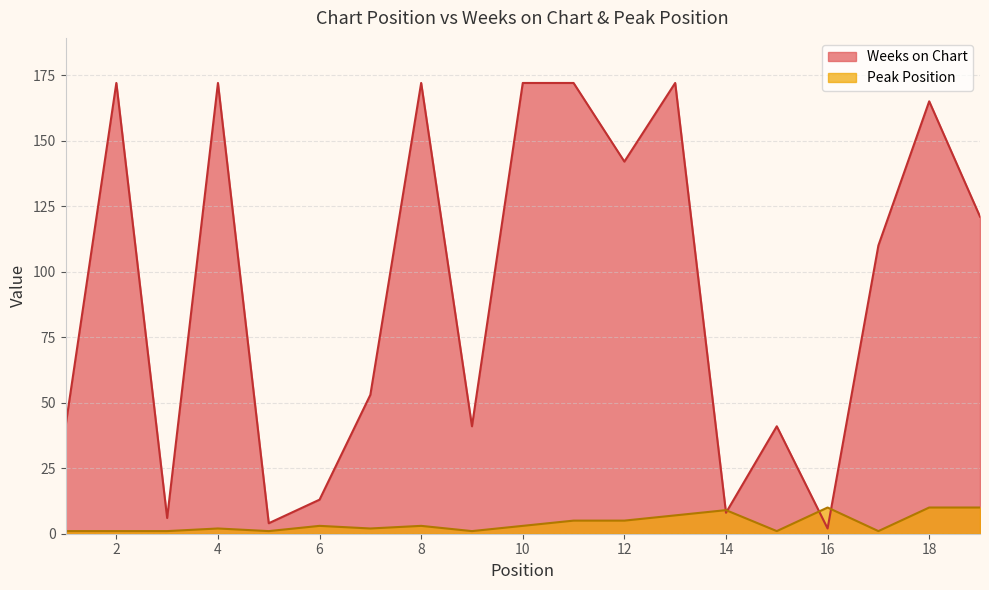

Is the value of Weeks on Chart at 13 greater than the value of Peak Position at 8?

Yes